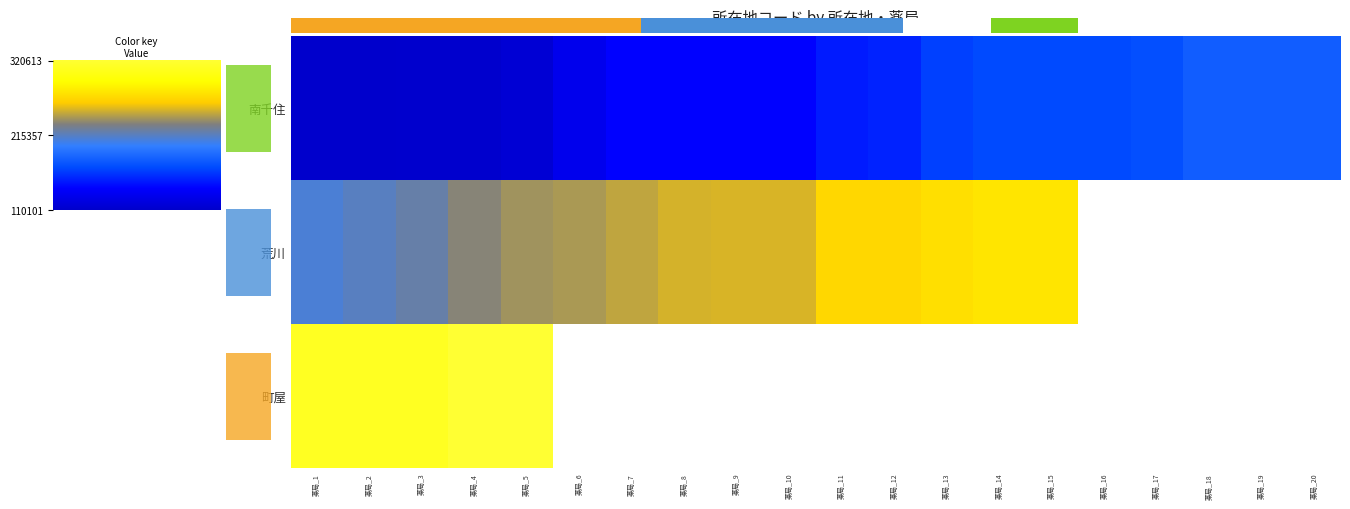

What is the sum of the 荒川 values at 薬局_2 and 薬局_1?

425209